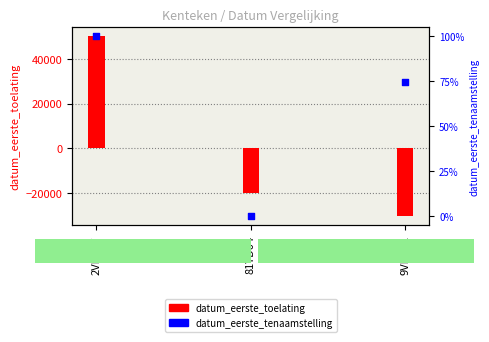

Which series has the widest spread of Y values?

datum_eerste_toelating